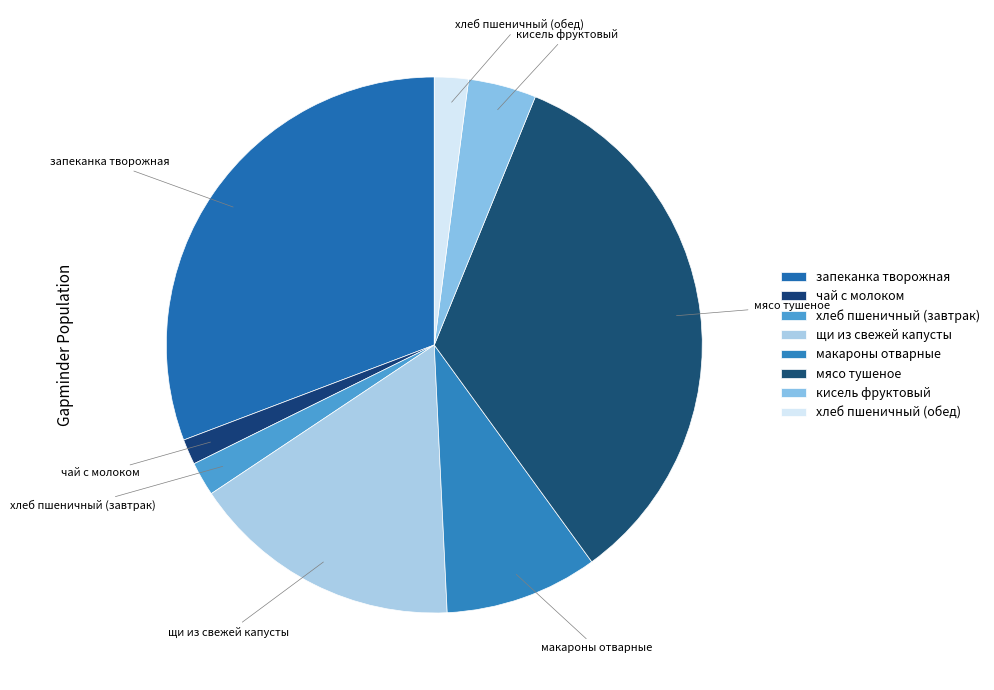

Does запеканка творожная represent more than half of the total?

No